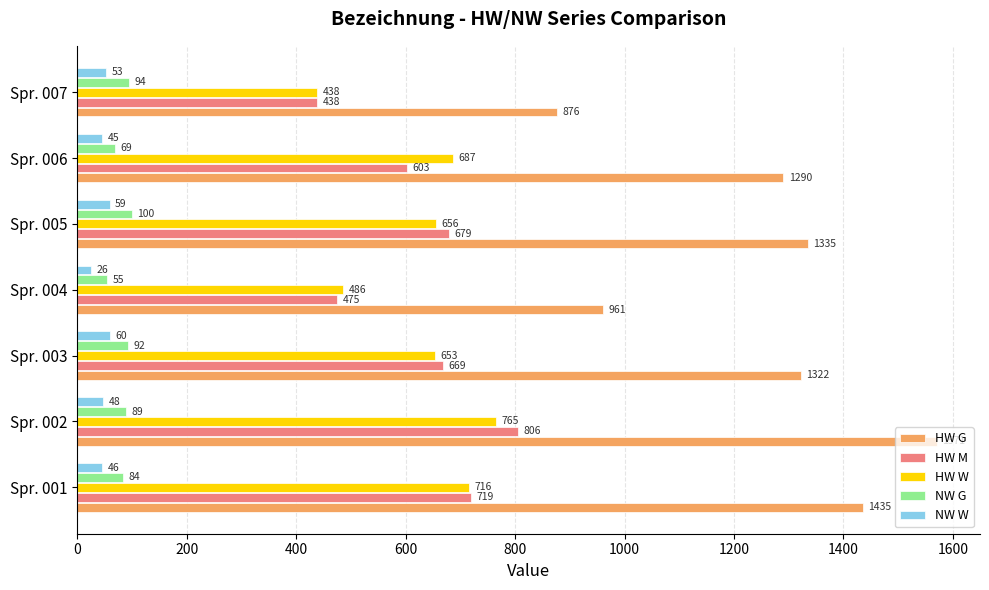

What is the difference between the highest and lowest values at Spr. 003?

1262